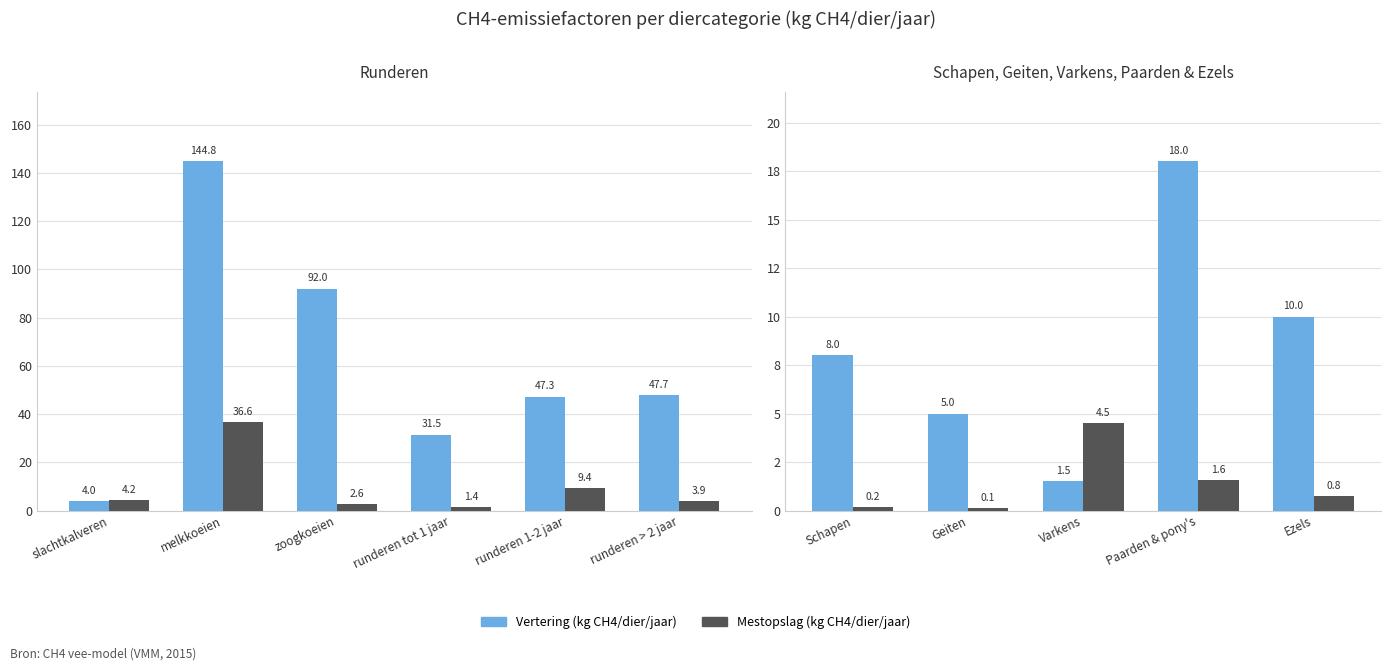

List the series in order of their peak value, highest first.

Vertering (kg CH4/dier/jaar), Mestopslag (kg CH4/dier/jaar)